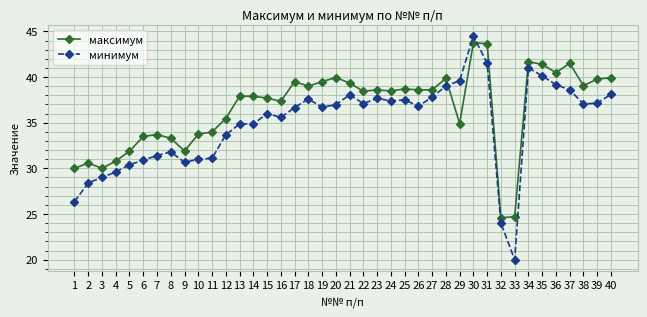

How many distinct data groups are displayed?

2